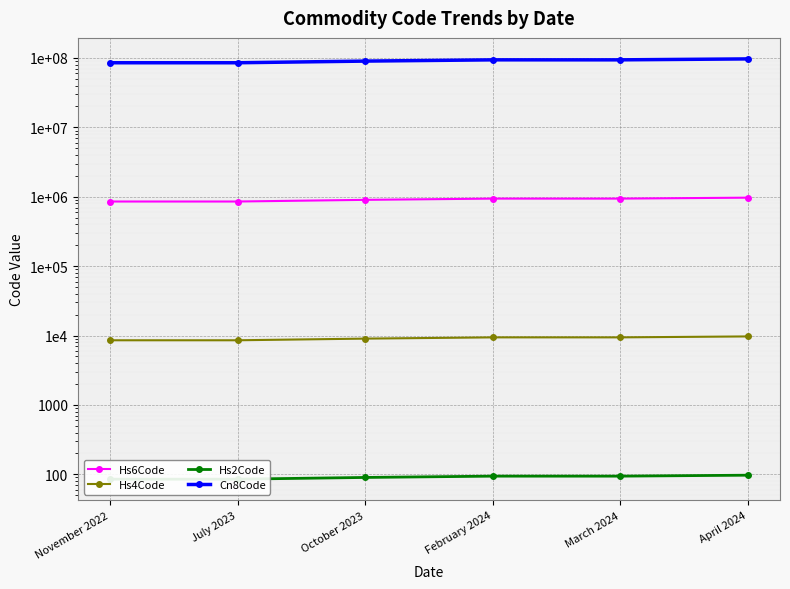

What position from the right is April 2024?

1